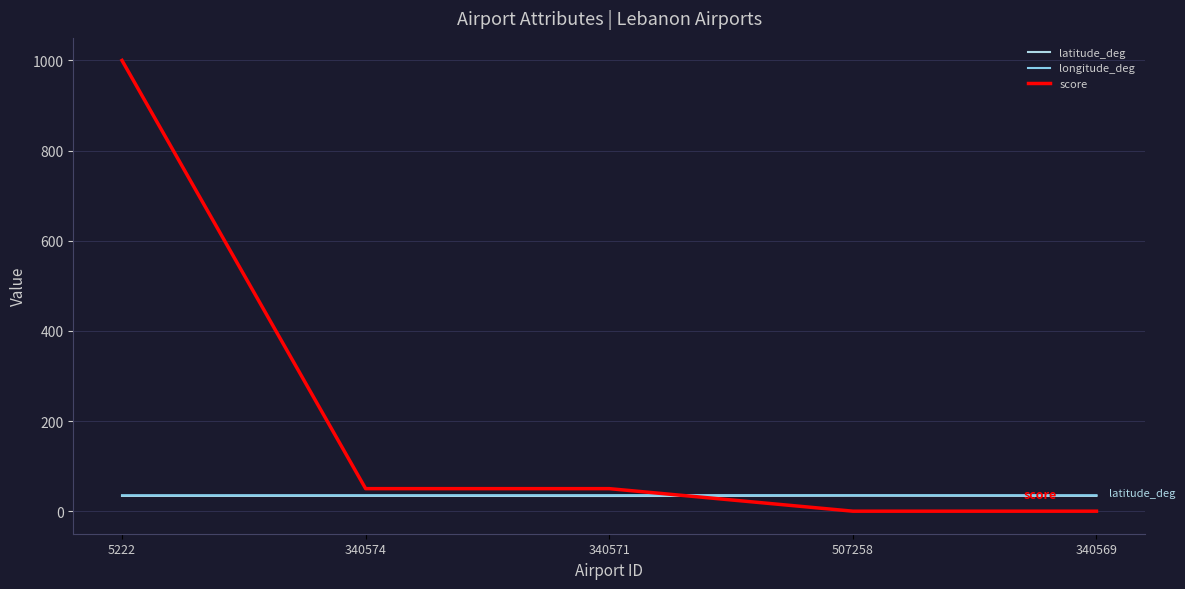

Count the number of data series in this chart.

3